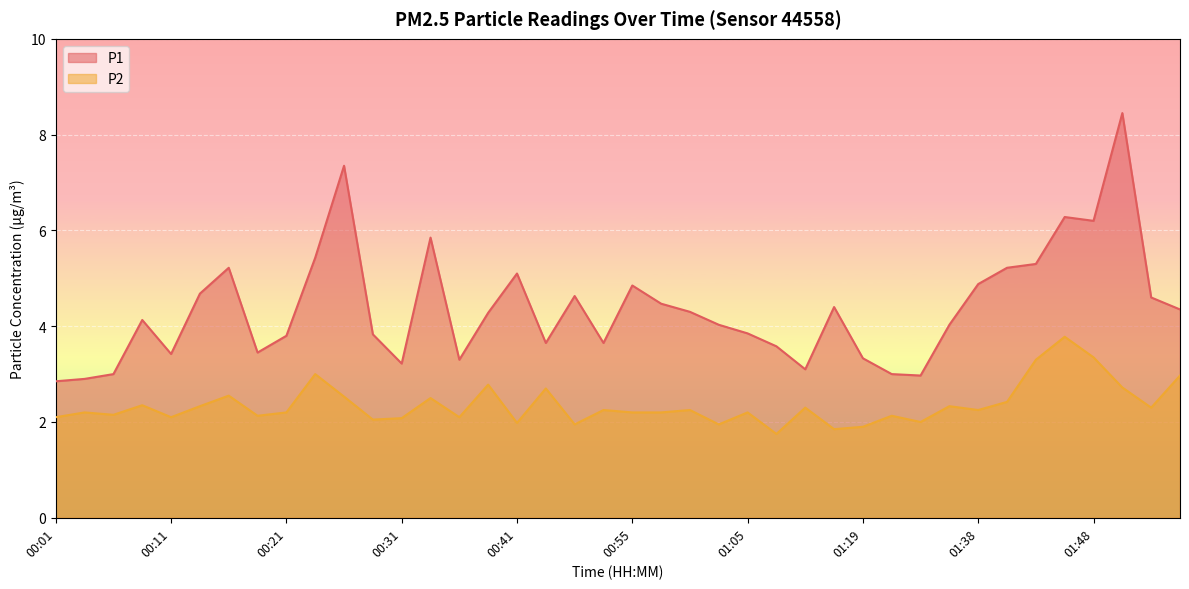

Reading right to left, list all the values displayed in this chart.

P1: 02:02=4.3	01:56=4.6	01:53=8.4	01:48=6.2	01:46=6.3	01:43=5.3	01:41=5.2	01:38=4.9	01:36=4.0	01:33=3.0	01:31=3.0	01:19=3.3	01:16=4.4	01:10=3.1	01:07=3.6	01:05=3.9	01:02=4.0	01:00=4.3	00:57=4.5	00:55=4.8	00:52=3.6	00:50=4.6	00:47=3.6	00:41=5.1	00:39=4.3	00:36=3.3	00:34=5.8	00:31=3.2	00:29=3.8	00:26=7.3	00:24=5.4	00:21=3.8	00:19=3.5	00:16=5.2	00:14=4.7	00:11=3.4	00:09=4.1	00:06=3.0	00:04=2.9	00:01=2.9
P2: 02:02=3.0	01:56=2.3	01:53=2.7	01:48=3.4	01:46=3.8	01:43=3.3	01:41=2.4	01:38=2.2	01:36=2.3	01:33=2.0	01:31=2.1	01:19=1.9	01:16=1.9	01:10=2.3	01:07=1.8	01:05=2.2	01:02=1.9	01:00=2.2	00:57=2.2	00:55=2.2	00:52=2.2	00:50=1.9	00:47=2.7	00:41=2.0	00:39=2.8	00:36=2.1	00:34=2.5	00:31=2.1	00:29=2.0	00:26=2.5	00:24=3.0	00:21=2.2	00:19=2.1	00:16=2.5	00:14=2.3	00:11=2.1	00:09=2.4	00:06=2.1	00:04=2.2	00:01=2.1